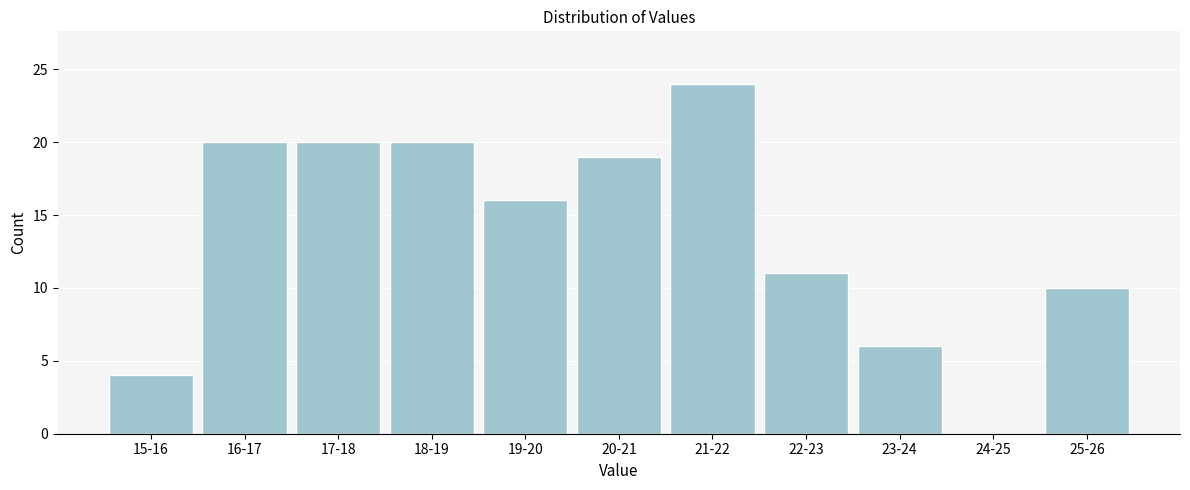

Reading left to right, extract all data points from this chart.

15-16=4	16-17=20	17-18=20	18-19=20	19-20=16	20-21=19	21-22=24	22-23=11	23-24=6	24-25=0	25-26=10